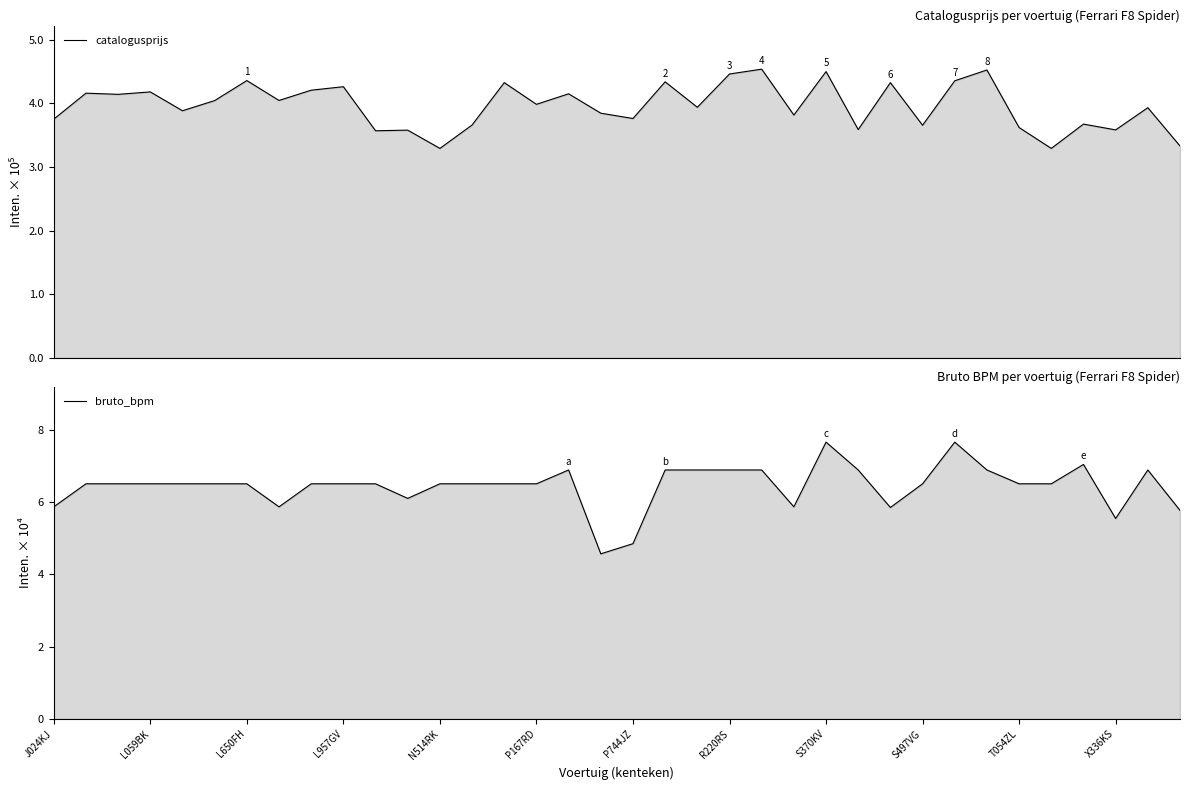

Between L650FH and 28, which series saw the biggest shift?

catalogusprijs